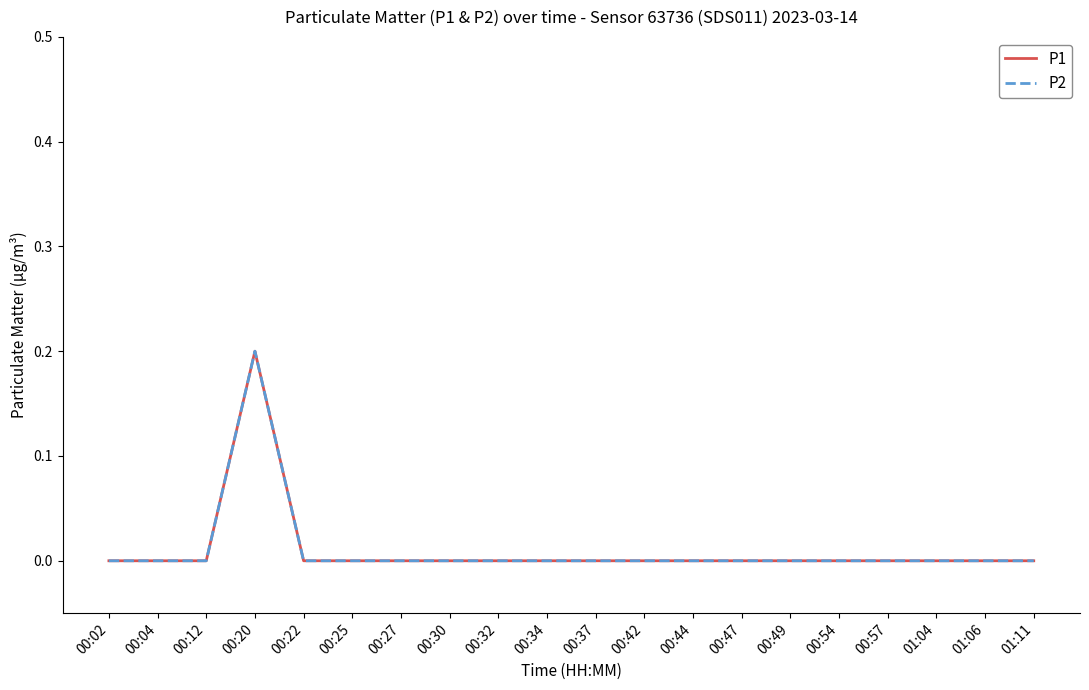

Reading left to right, list all the values displayed in this chart.

P1: 0.0	0.0	0.0	0.2	0.0	0.0	0.0	0.0	0.0	0.0	0.0	0.0	0.0	0.0	0.0	0.0	0.0	0.0	0.0	0.0
P2: 0.0	0.0	0.0	0.2	0.0	0.0	0.0	0.0	0.0	0.0	0.0	0.0	0.0	0.0	0.0	0.0	0.0	0.0	0.0	0.0